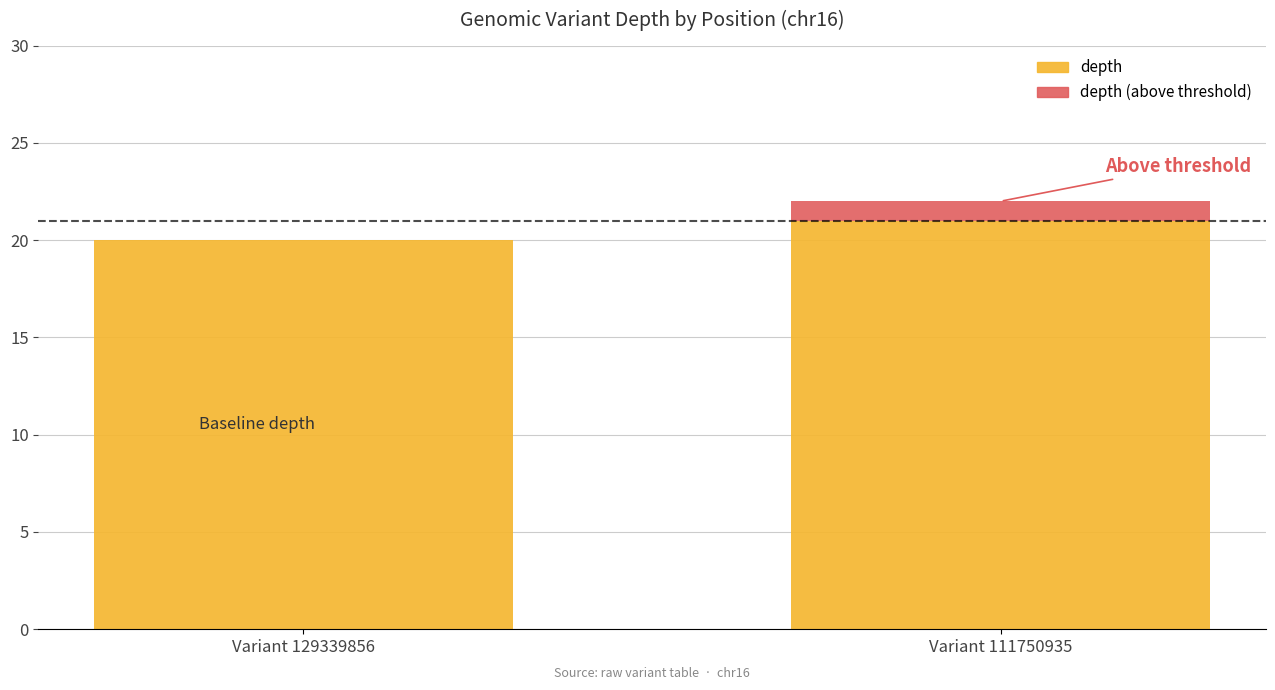

Which category has the highest value in the depth series?

Variant 111750935